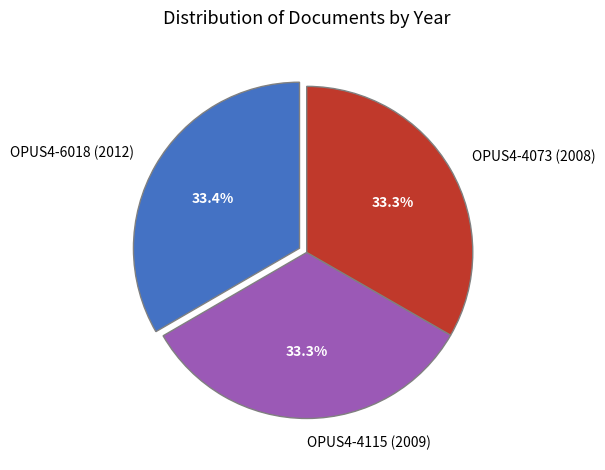

True or false: OPUS4-4073 (2008) accounts for 28% of the total.

False